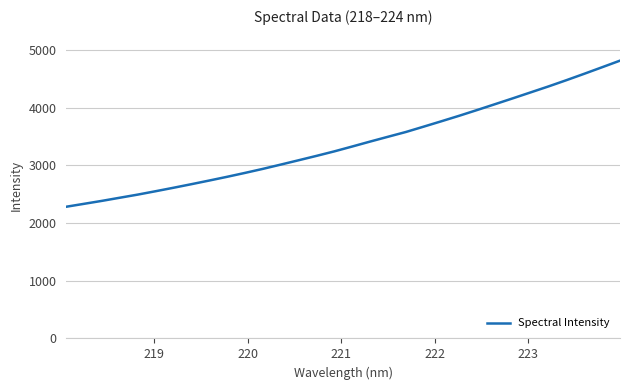

What is the smallest value displayed?

2281.5